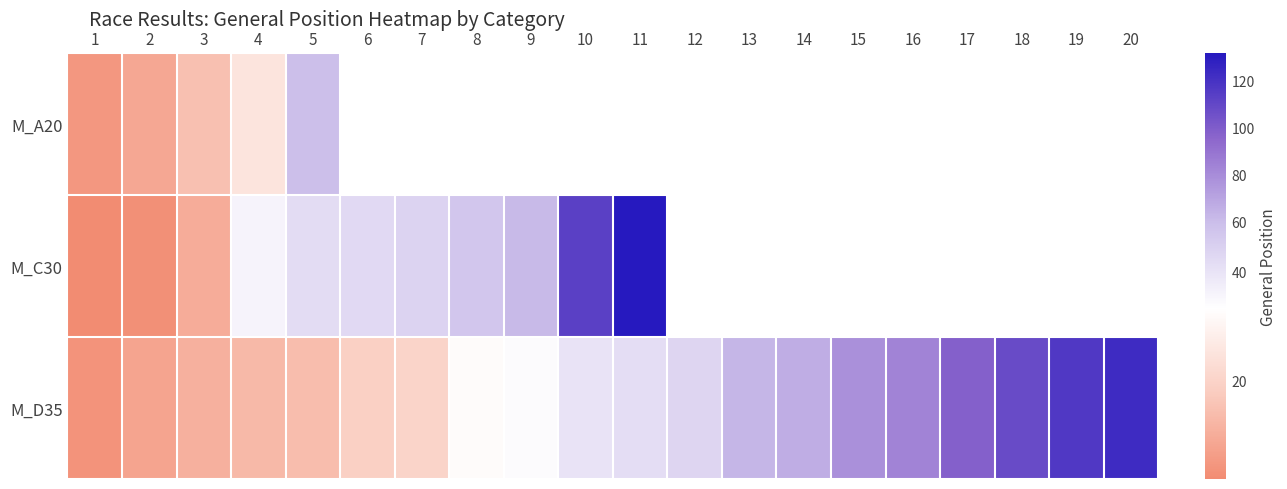

Which category has the lowest value across all series?

1